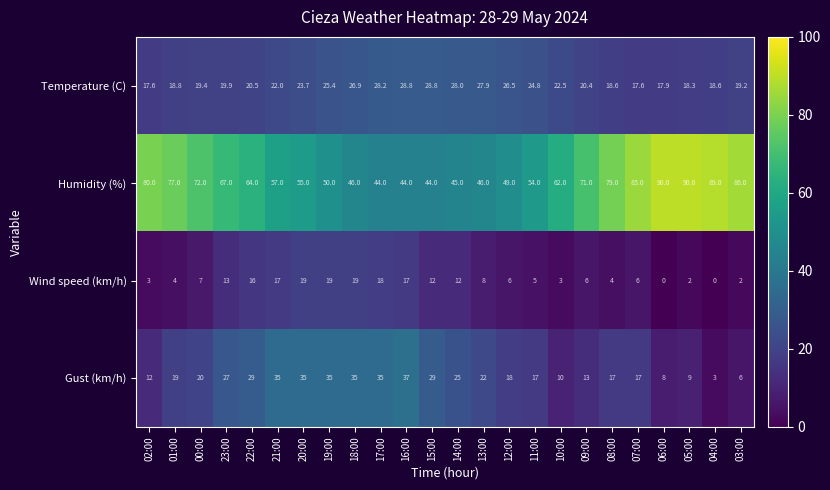

Rank the series by their maximum value, from highest to lowest.

Humidity (%), Gust (km/h), Temperature (C), Wind speed (km/h)